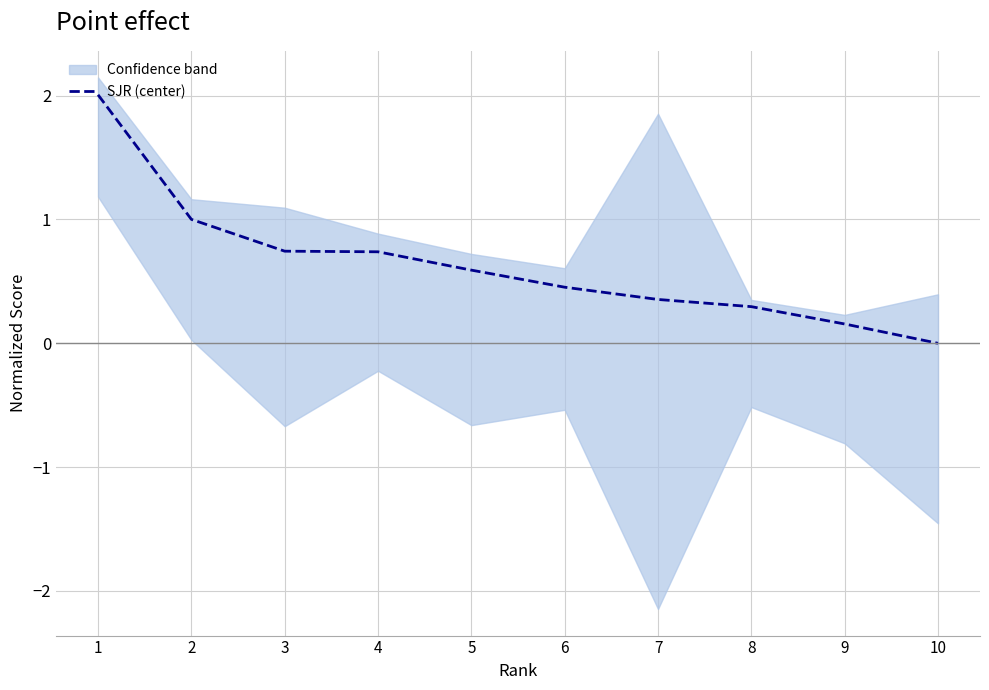

What is the difference between the maximum and minimum values?

2.0